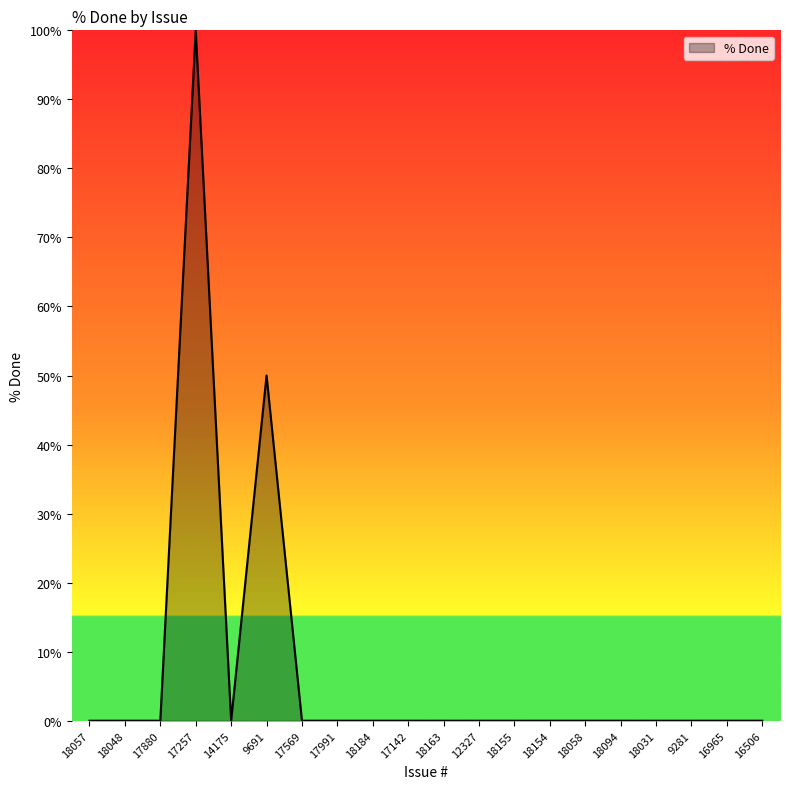

What is the difference between the maximum and minimum values?

100